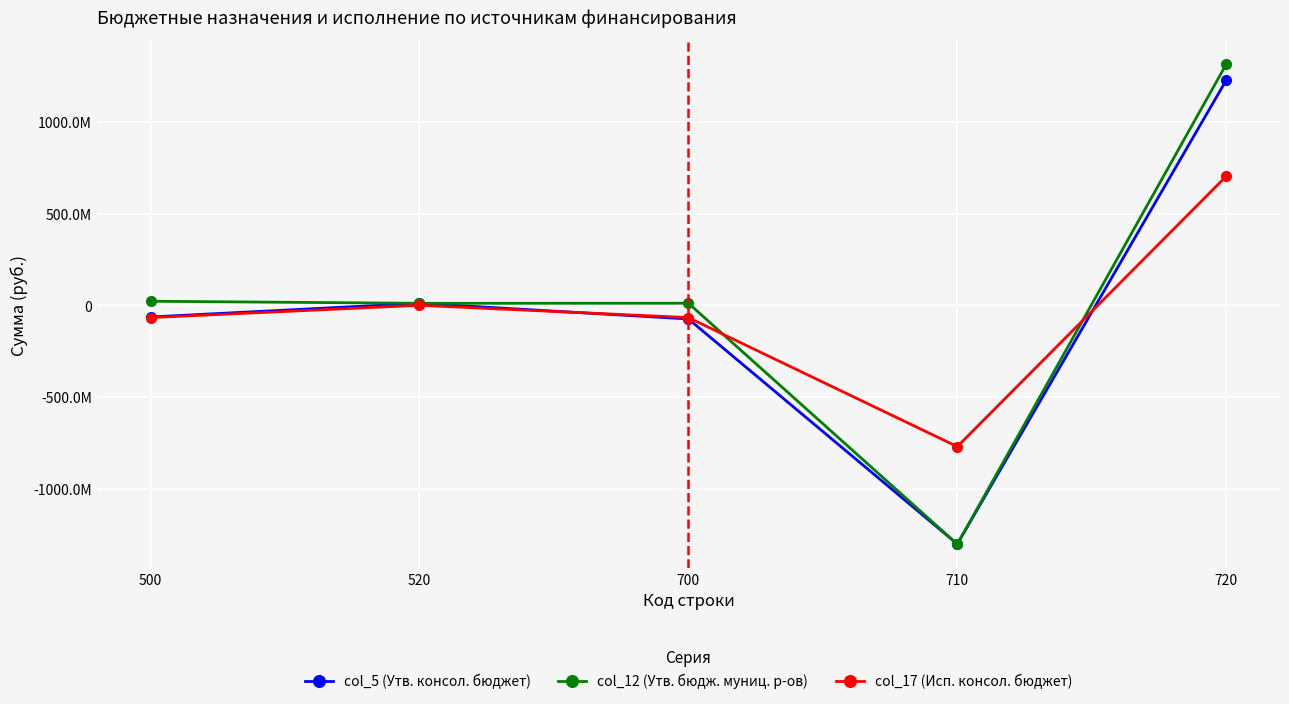

Is this an area chart (filled region under the line)?

No